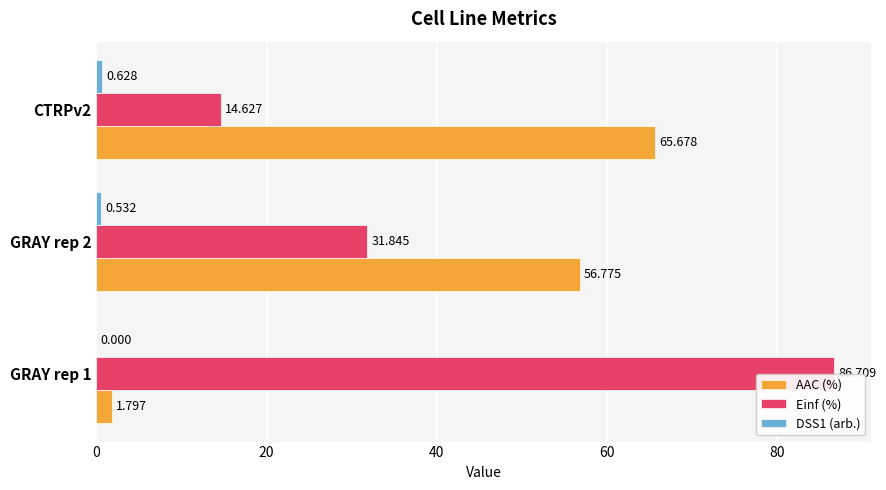

Between GRAY rep 2 and CTRPv2, which series saw the biggest shift?

Einf (%)